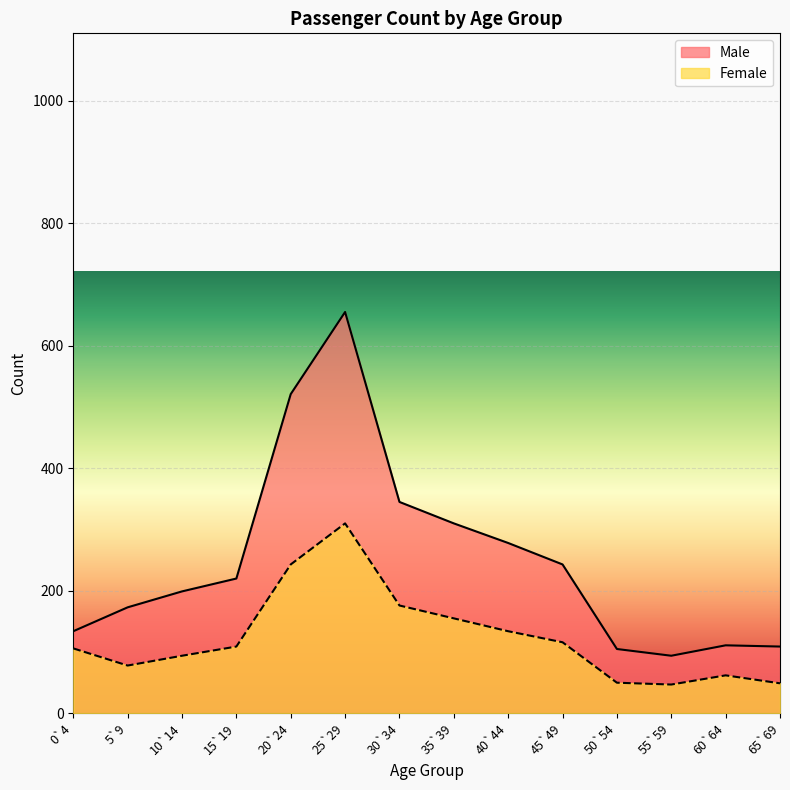

Rank the categories by Male value from highest to lowest.

25`29, 20`24, 30`34, 35`39, 40`44, 45`49, 15`19, 10`14, 5`9, 0`4, 60`64, 65`69, 50`54, 55`59